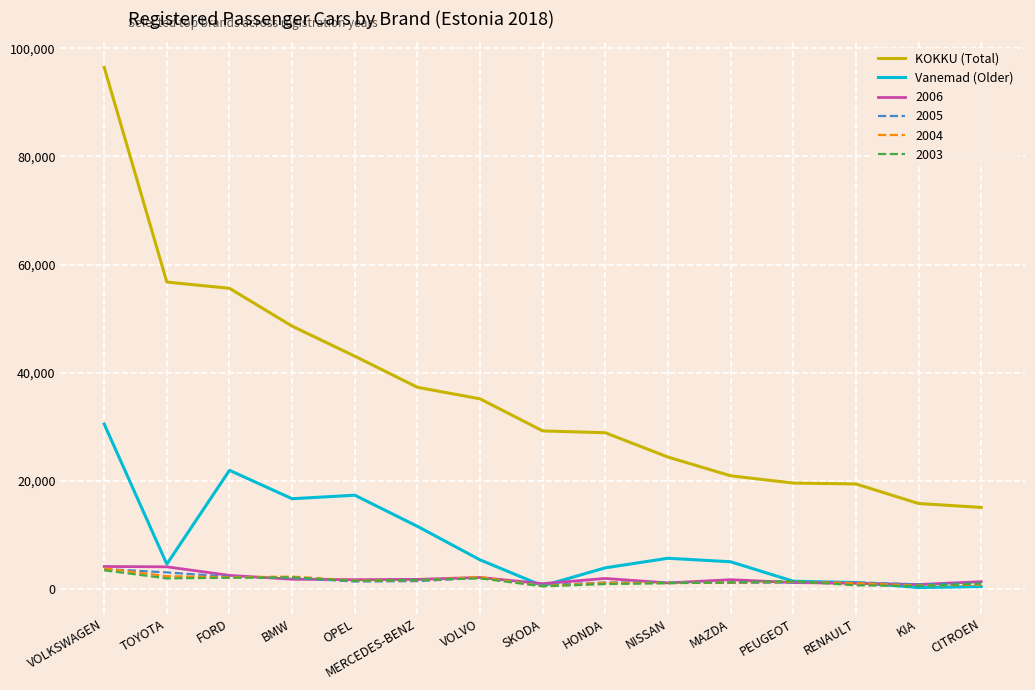

True or false: KOKKU (Total) and 2003 intersect in this chart.

False